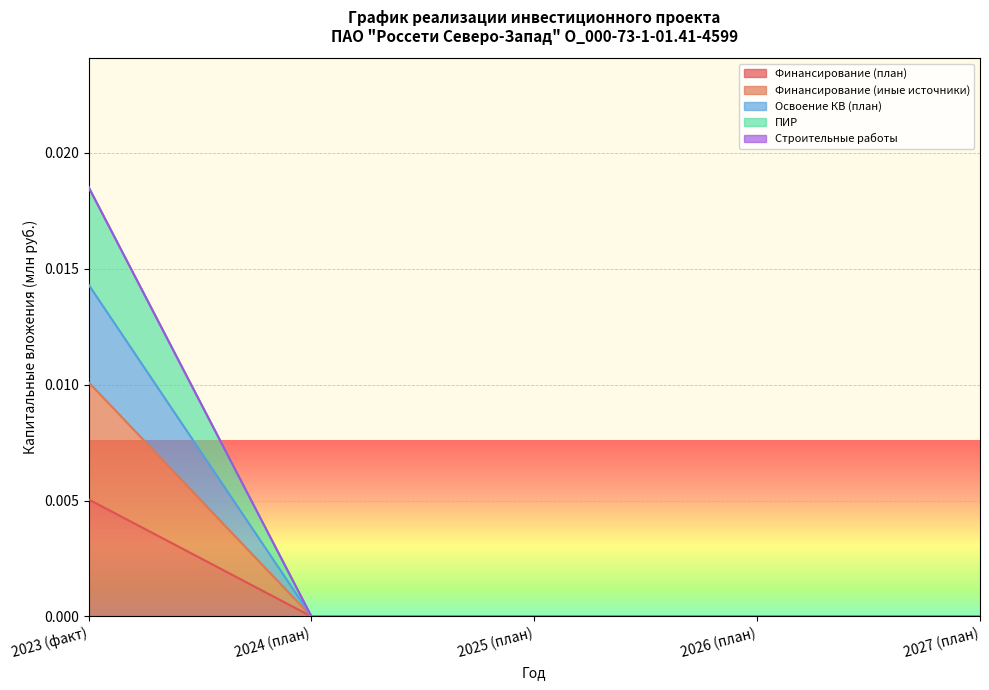

Which series has the largest total across all categories?

ПИР